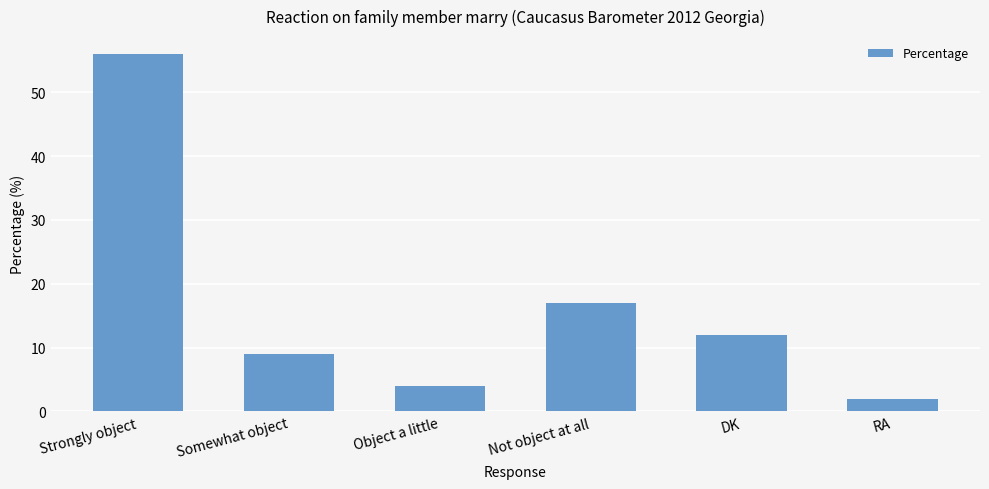

The chart shows a value of 12 at DK. True or false?

True